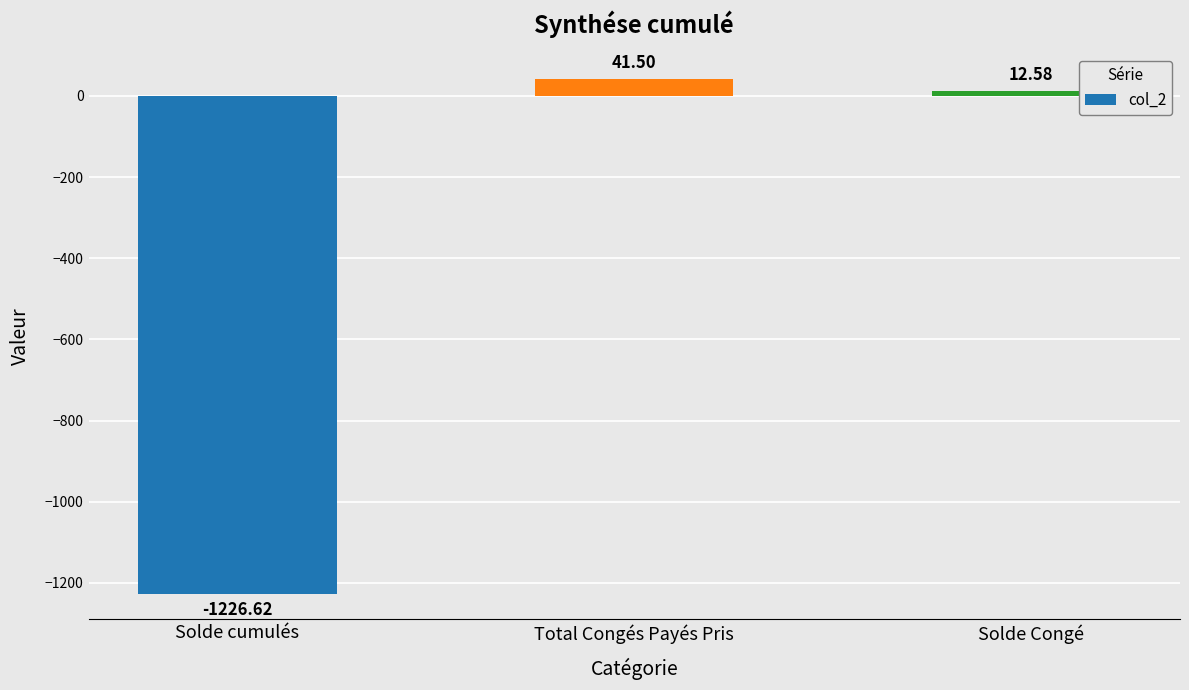

At which label does the data first exceed 12?

Total Congés Payés Pris